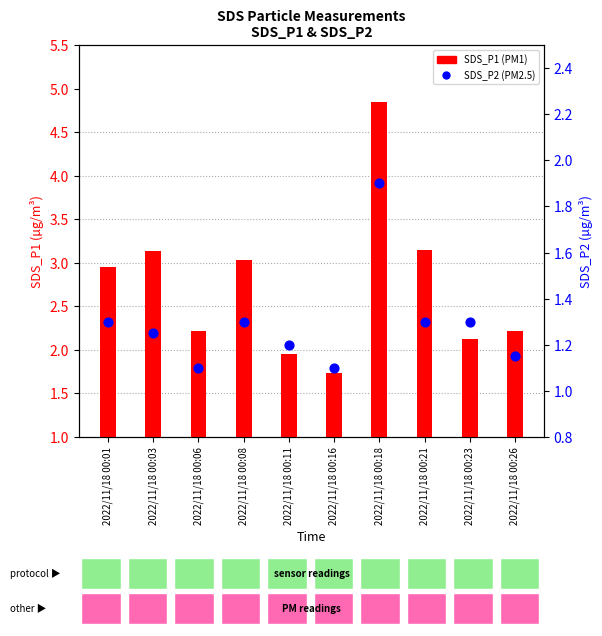

What are all the series names shown in the legend?

SDS_P1, SDS_P2